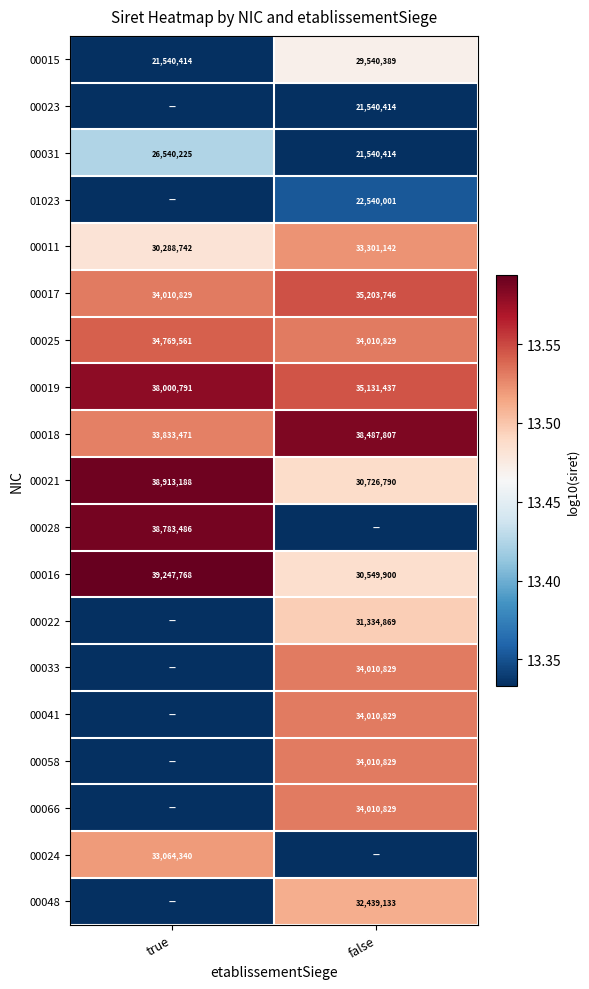

What is the maximum value for 00019?

38000791